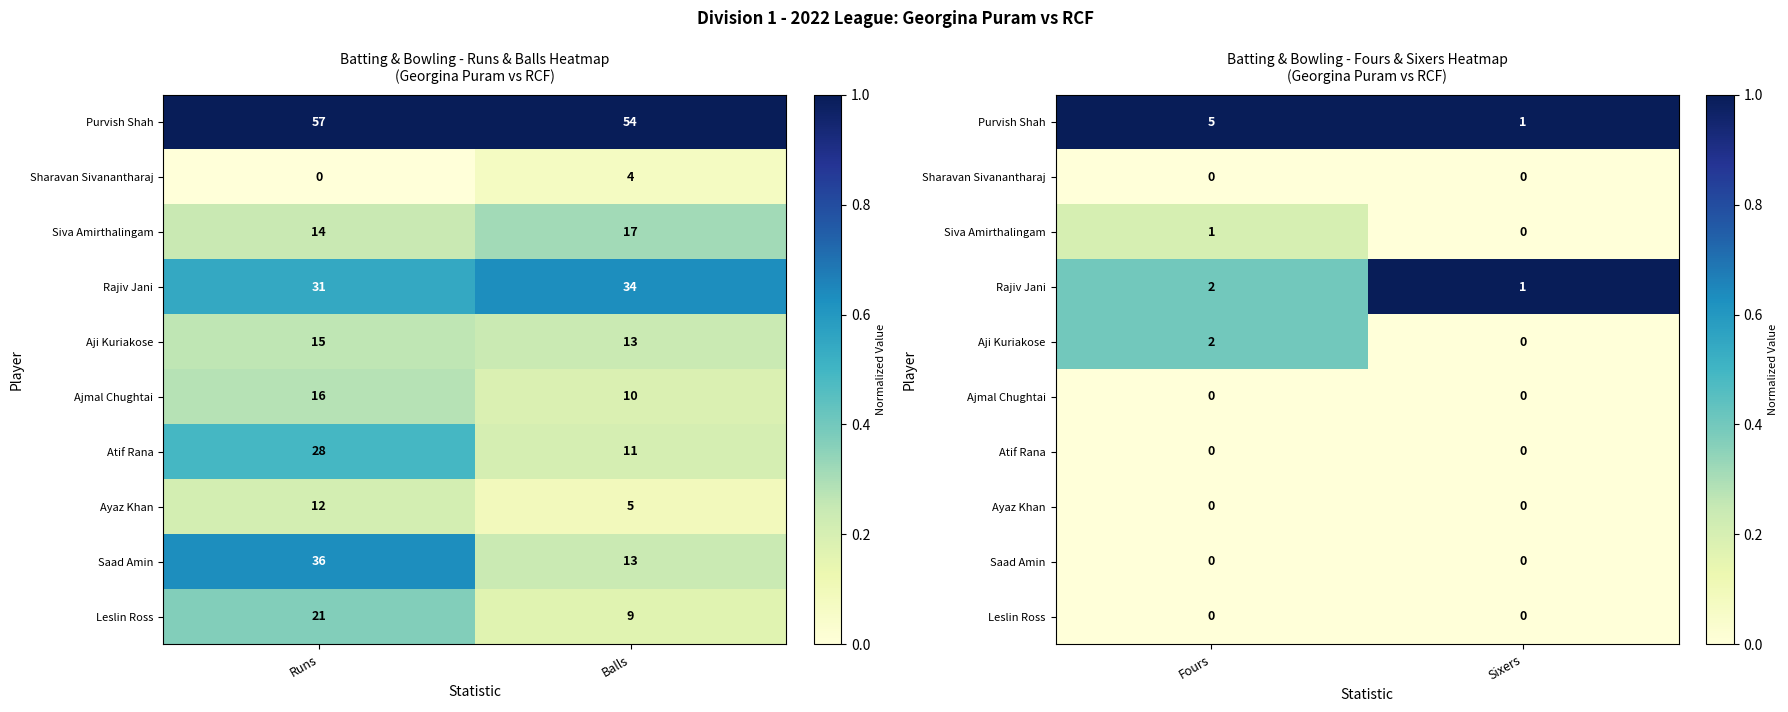

The value of Siva Amirthalingam at Fours is 0.2. True or false?

True